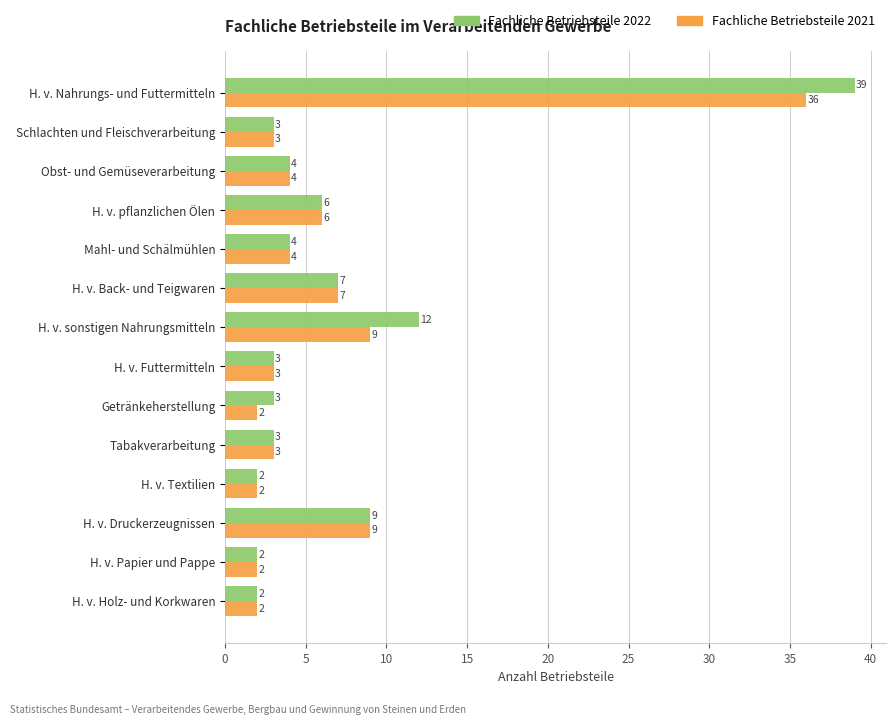

Read the Fachliche Betriebsteile 2022 value at H. v. pflanzlichen Ölen.

6